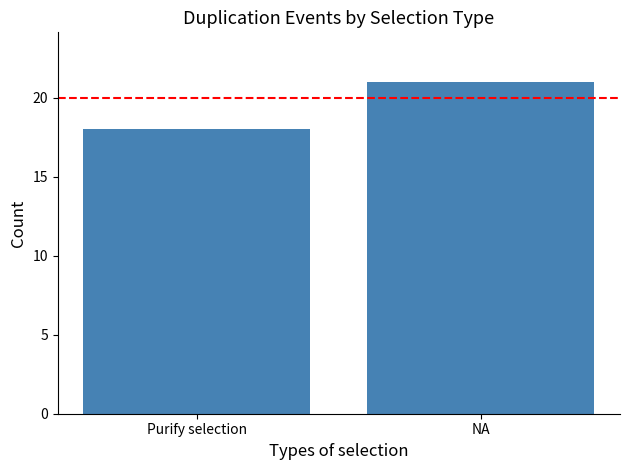

What is the change in value from Purify selection to NA?

+3